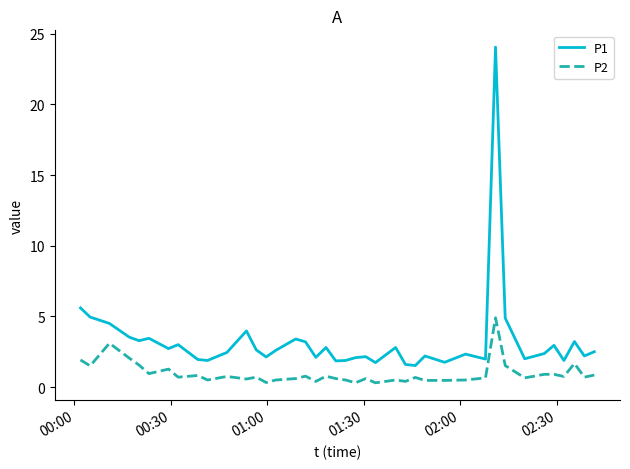

What is the difference between the maximum and minimum values in the P1 series?

22.5